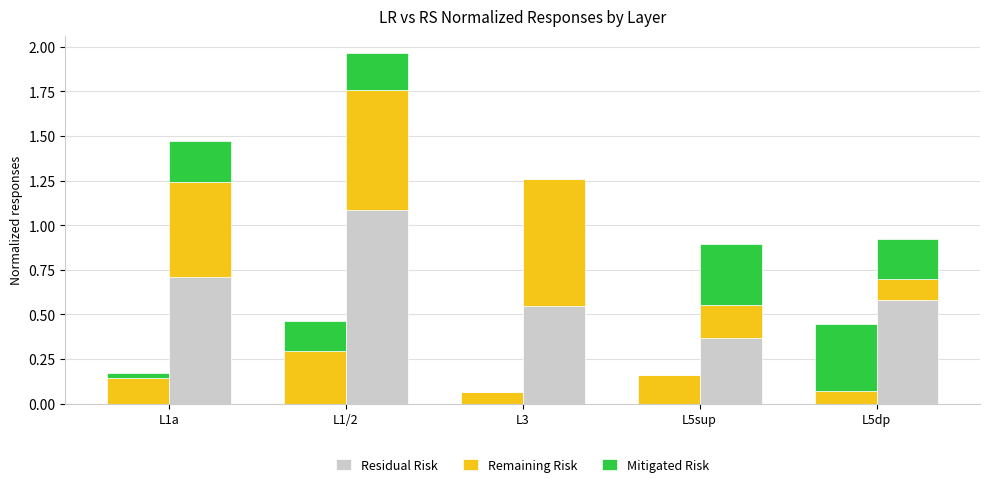

At how many categories does at least one series exceed 0?

5